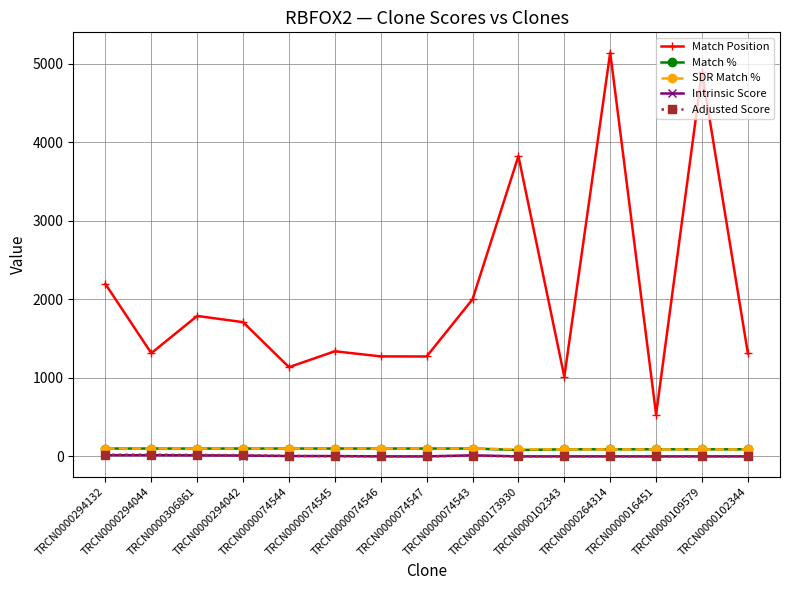

What are all the series names shown in the legend?

Match Position, Match %, SDR Match %, Intrinsic Score, Adjusted Score